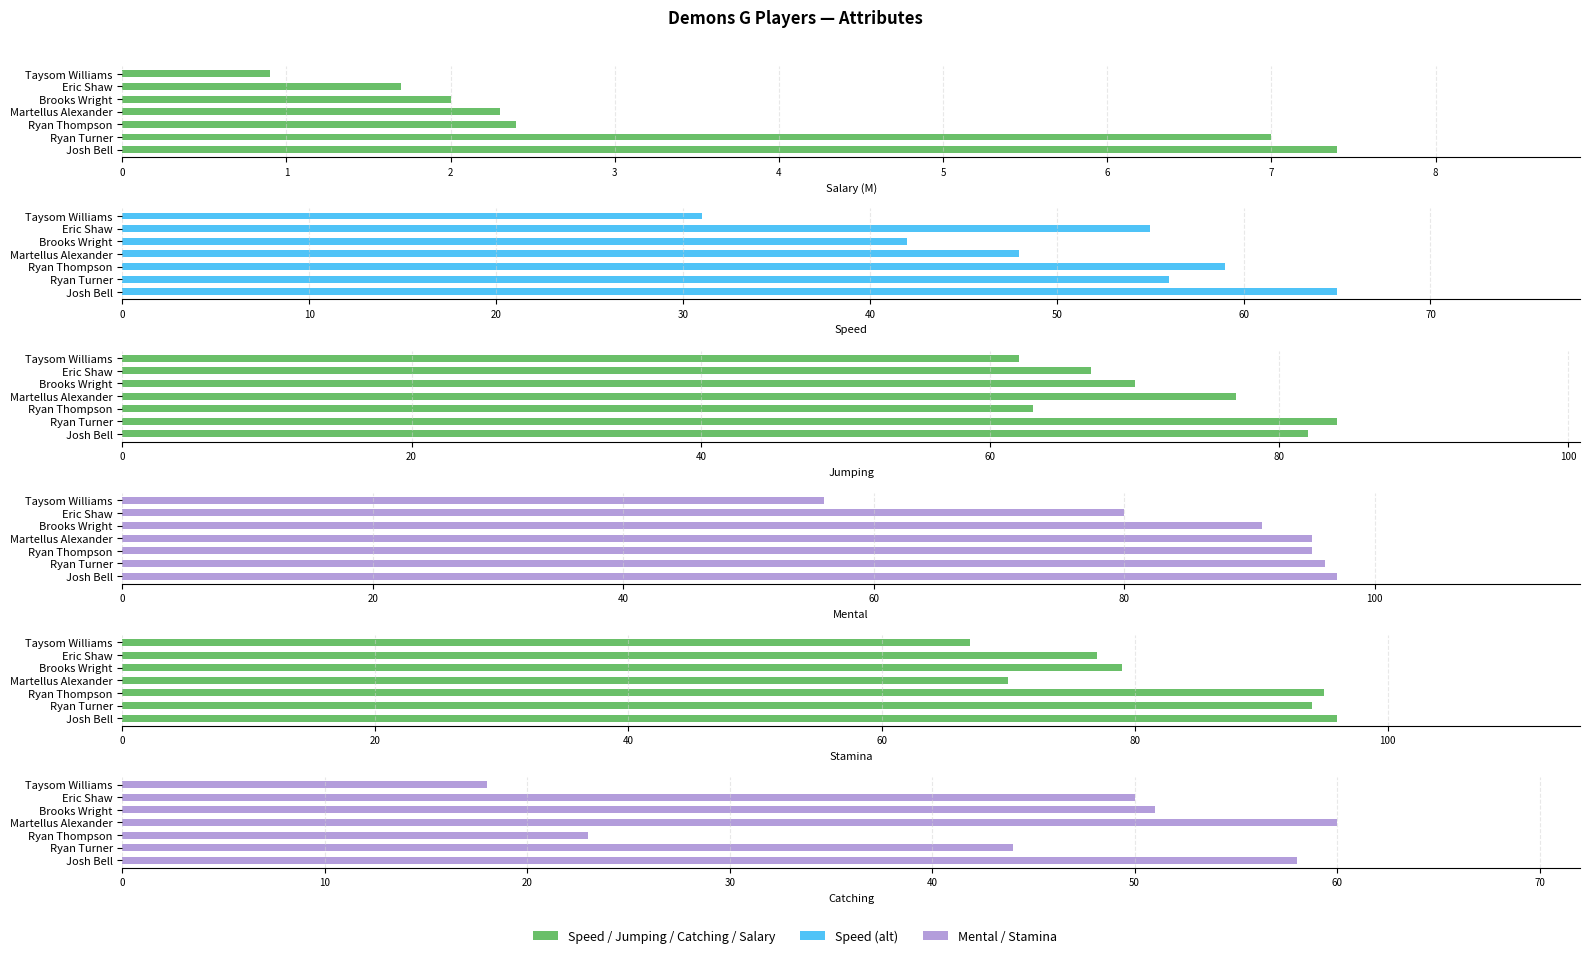

True or false: Catching has a value of 9.4 at Taysom Williams.

False